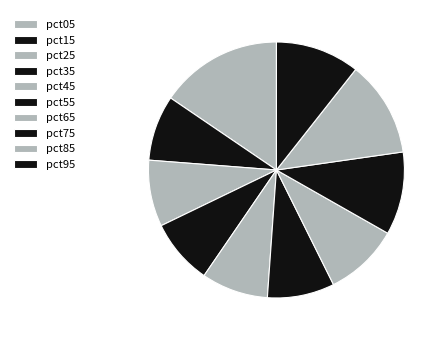

To the nearest percent, what is the difference between the pct95 and pct35 slice percentages?

2%